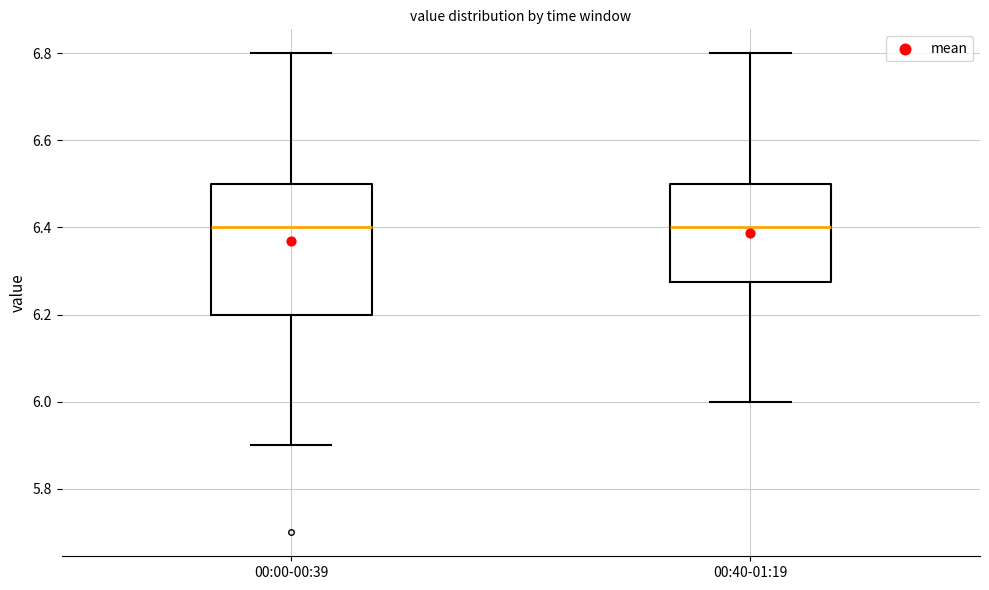

Reading left to right, read every box against the y-axis: the position of its median line, the range the box covers, and the ends of its whiskers. The values are not printed on the chart, so give them approximately, as read against the axis.

00:00-00:39: median 6.40, box 6.20 to 6.50, whiskers 5.90 to 6.80
00:40-01:19: median 6.40, box 6.28 to 6.50, whiskers 6.00 to 6.80